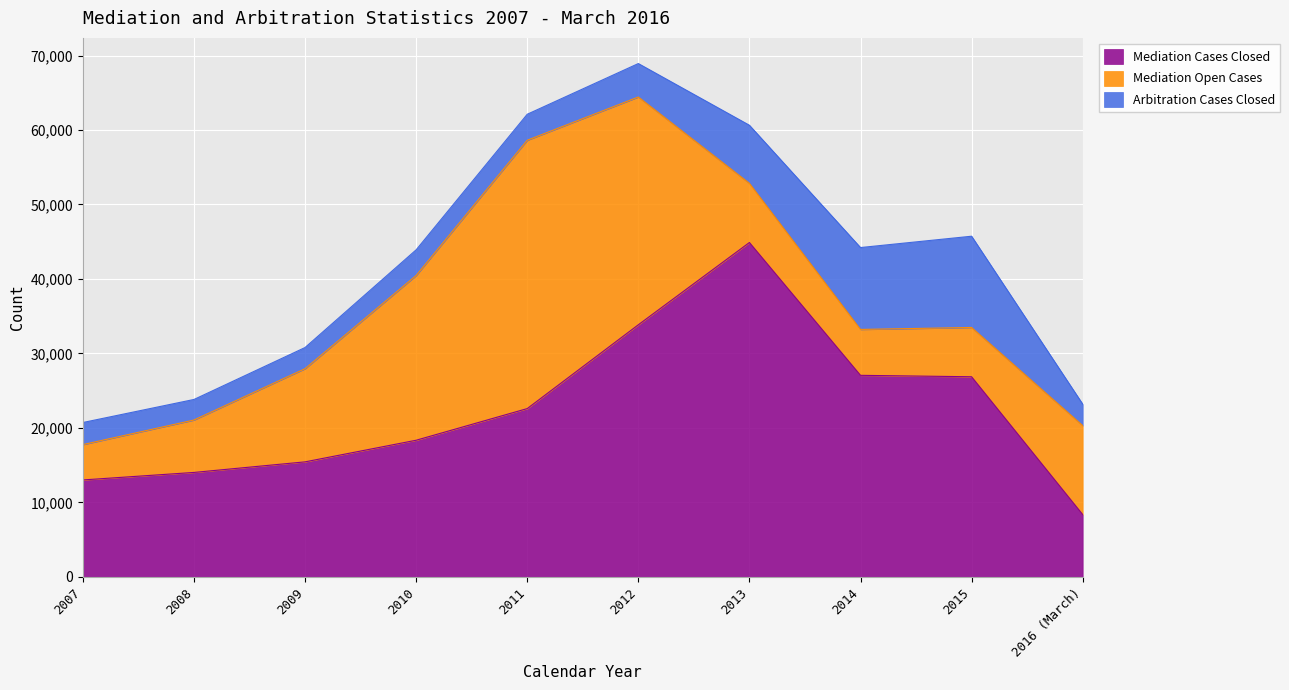

Which category has the highest value across all series?

2013